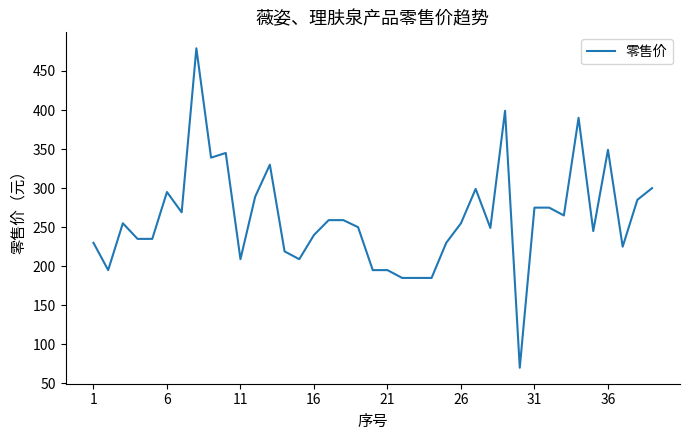

What is the greatest value displayed?

479